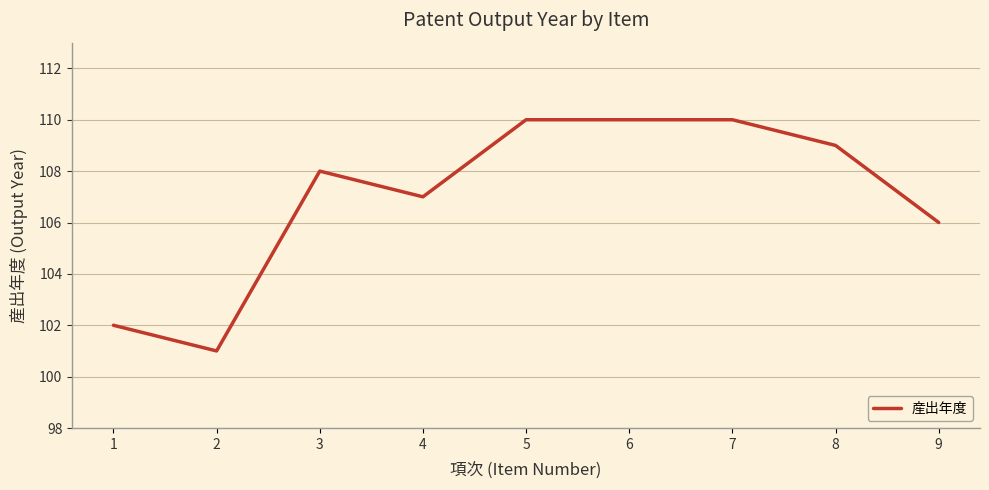

Reading left to right, extract all data points from this chart.

102	101	108	107	110	110	110	109	106